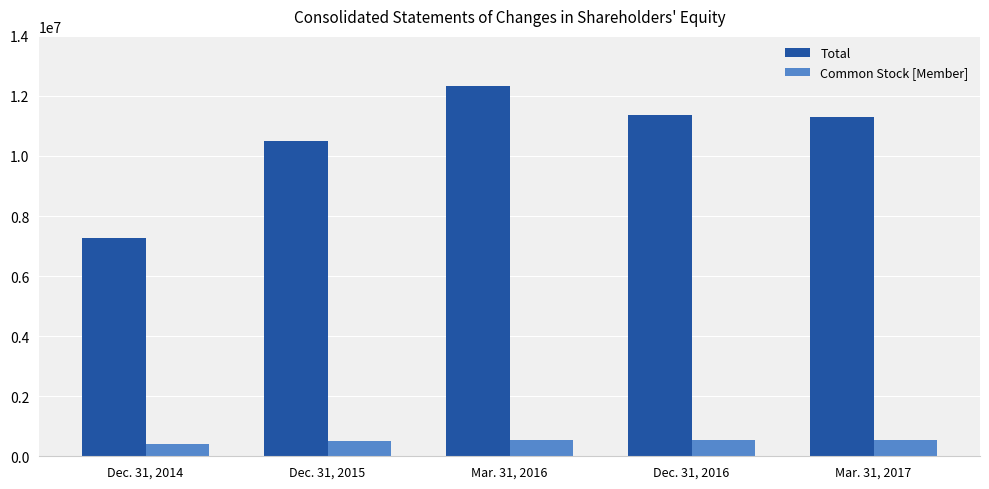

Is the value of Common Stock [Member] at Dec. 31, 2016 greater than the value of Total at Dec. 31, 2015?

No